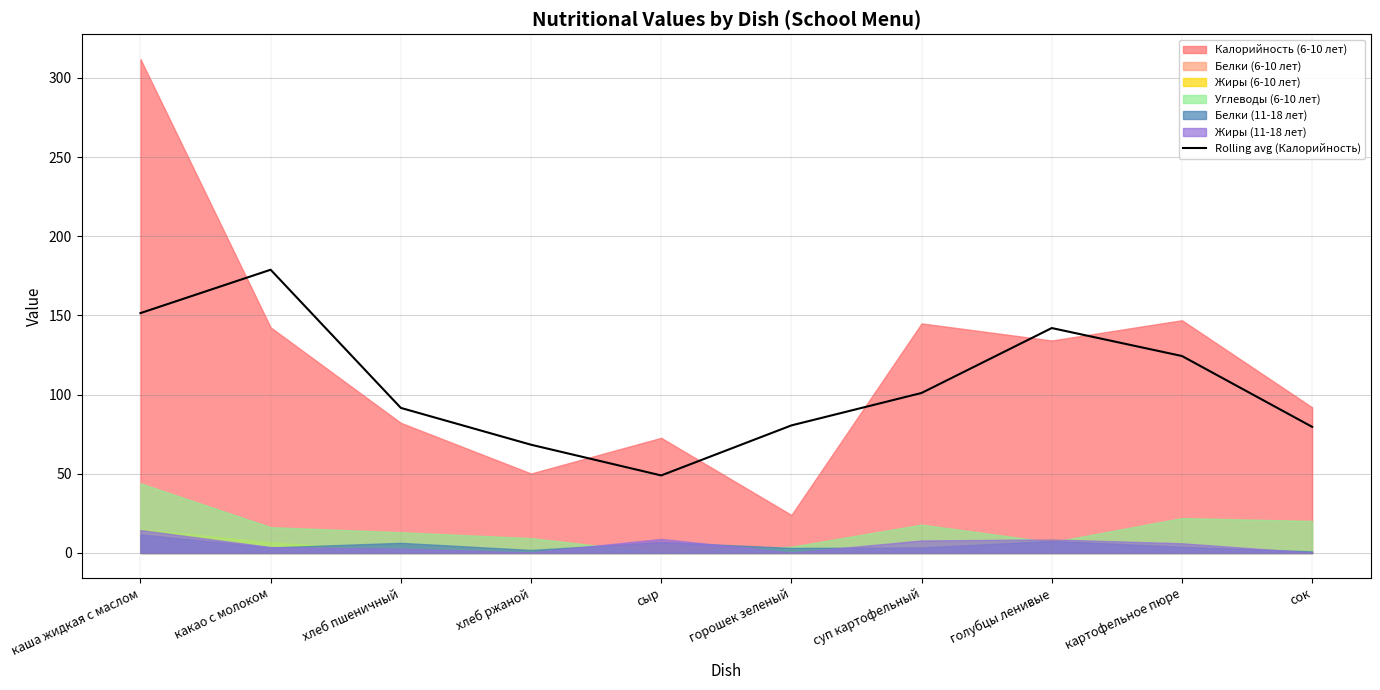

Reading left to right, what are all the values shown in this chart?

151.5	178.9	91.6	68.4	49.0	80.6	101.1	142.1	124.4	79.7